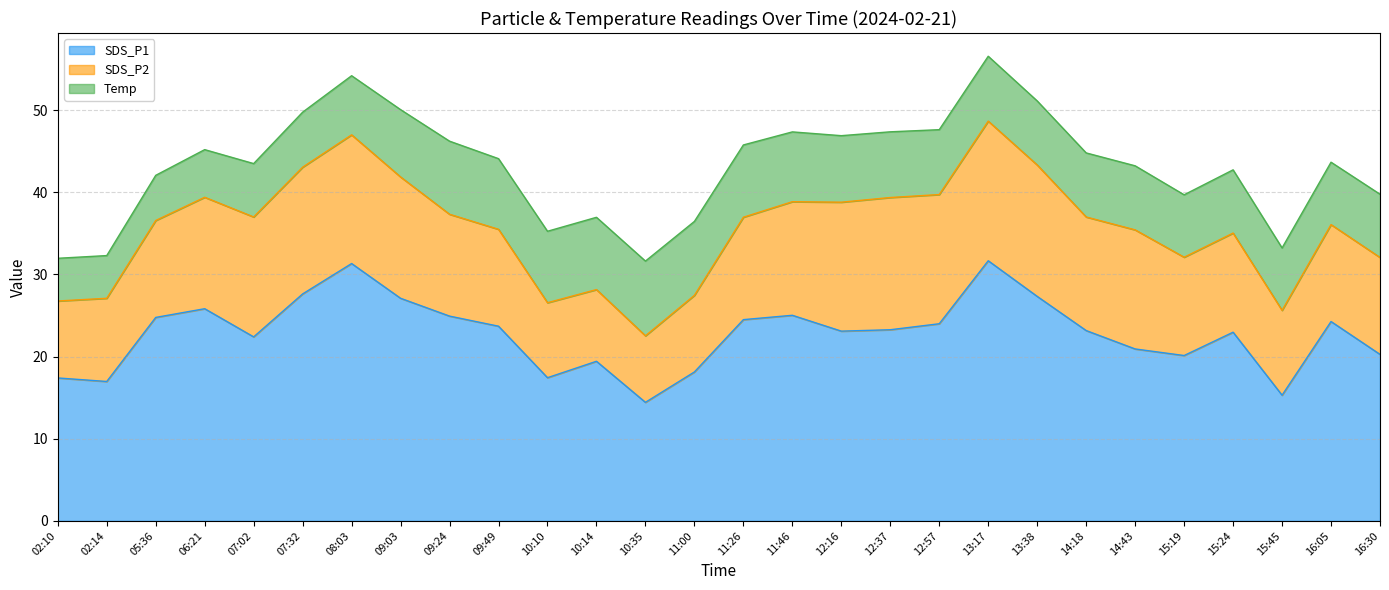

Reading left to right, transcribe all the data shown in this chart.

SDS_P1: 02:10=17.4	02:14=17.0	05:36=24.8	06:21=25.8	07:02=22.4	07:32=27.6	08:03=31.3	09:03=27.1	09:24=24.9	09:49=23.7	10:10=17.4	10:14=19.4	10:35=14.4	11:00=18.1	11:26=24.5	11:46=25.0	12:16=23.1	12:37=23.3	12:57=24.0	13:17=31.7	13:38=27.3	14:18=23.2	14:43=20.9	15:19=20.1	15:24=23.0	15:45=15.3	16:05=24.3	16:30=20.3
SDS_P2: 02:10=9.4	02:14=10.1	05:36=11.8	06:21=13.6	07:02=14.6	07:32=15.4	08:03=15.7	09:03=14.8	09:24=12.4	09:49=11.8	10:10=9.1	10:14=8.7	10:35=8.1	11:00=9.3	11:26=12.5	11:46=13.8	12:16=15.7	12:37=16.1	12:57=15.7	13:17=17.0	13:38=16.0	14:18=13.8	14:43=14.5	15:19=12.0	15:24=12.1	15:45=10.3	16:05=11.8	16:30=11.8
Temp: 02:10=5.2	02:14=5.2	05:36=5.5	06:21=5.8	07:02=6.5	07:32=6.7	08:03=7.2	09:03=8.2	09:24=8.9	09:49=8.6	10:10=8.7	10:14=8.8	10:35=9.1	11:00=9.0	11:26=8.8	11:46=8.5	12:16=8.1	12:37=8.0	12:57=7.9	13:17=7.9	13:38=7.8	14:18=7.8	14:43=7.8	15:19=7.6	15:24=7.7	15:45=7.6	16:05=7.6	16:30=7.7